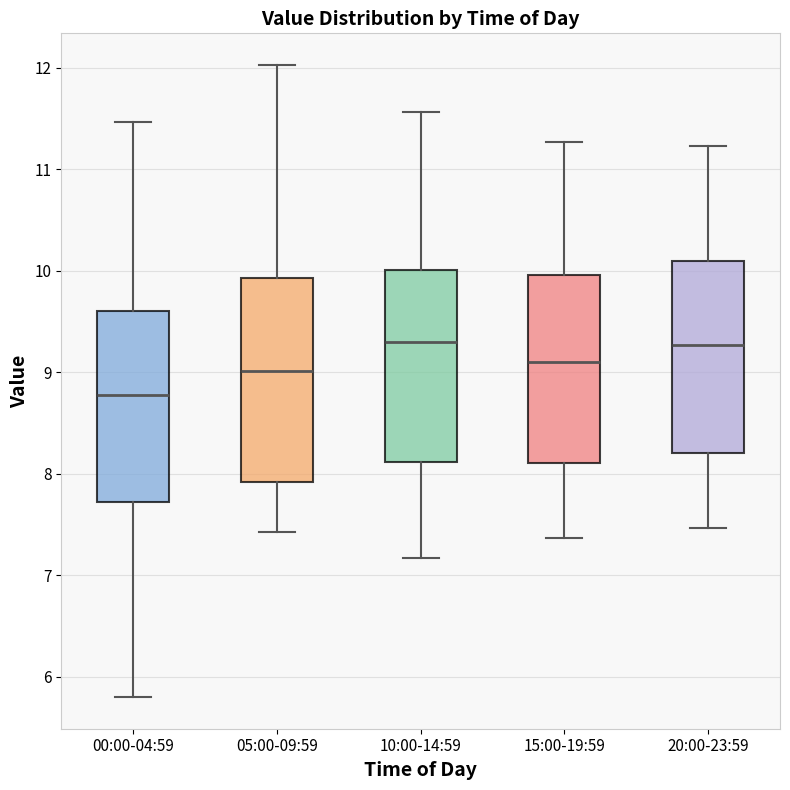

Reading left to right, transcribe this box plot: for each box, give where its median line is, the range the box spans, and where its two whiskers end, as read against the y-axis. The values are not printed on the chart, so give them approximately, as read against the axis.

00:00-04:59: median 8.8, box 7.7 to 9.6, whiskers 5.8 to 11.5
05:00-09:59: median 9.0, box 7.9 to 9.9, whiskers 7.4 to 12.0
10:00-14:59: median 9.3, box 8.1 to 10.0, whiskers 7.2 to 11.6
15:00-19:59: median 9.1, box 8.1 to 10.0, whiskers 7.4 to 11.3
20:00-23:59: median 9.3, box 8.2 to 10.1, whiskers 7.5 to 11.2